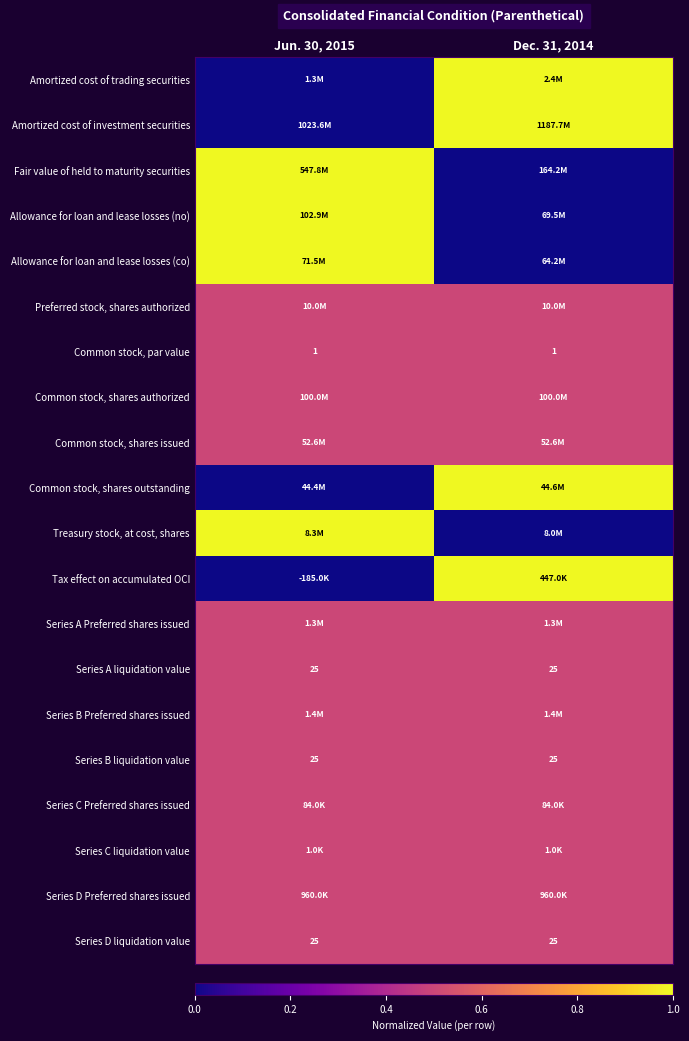

The value of Series A liquidation value at Jun. 30, 2015 is 25.0. True or false?

True